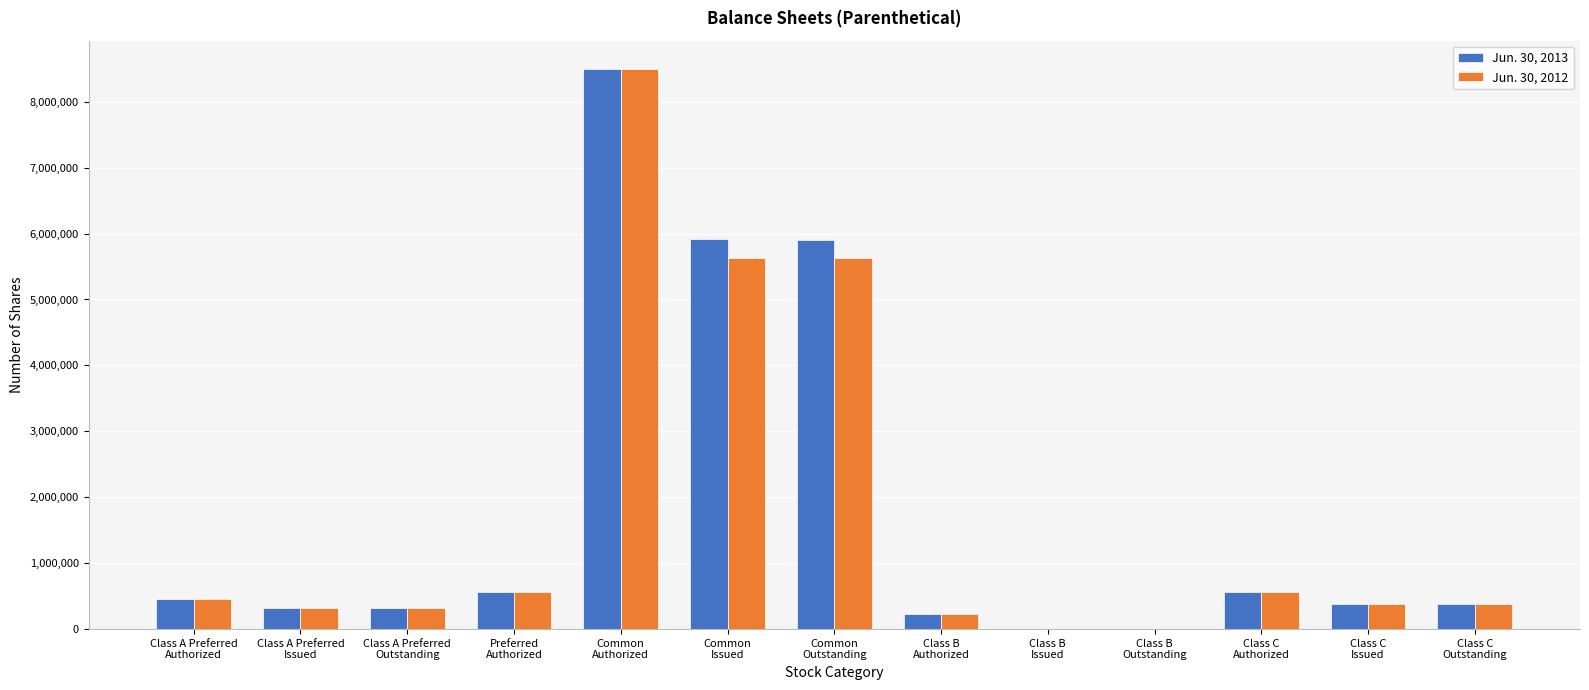

What are all the series names shown in the legend?

Jun. 30, 2013, Jun. 30, 2012